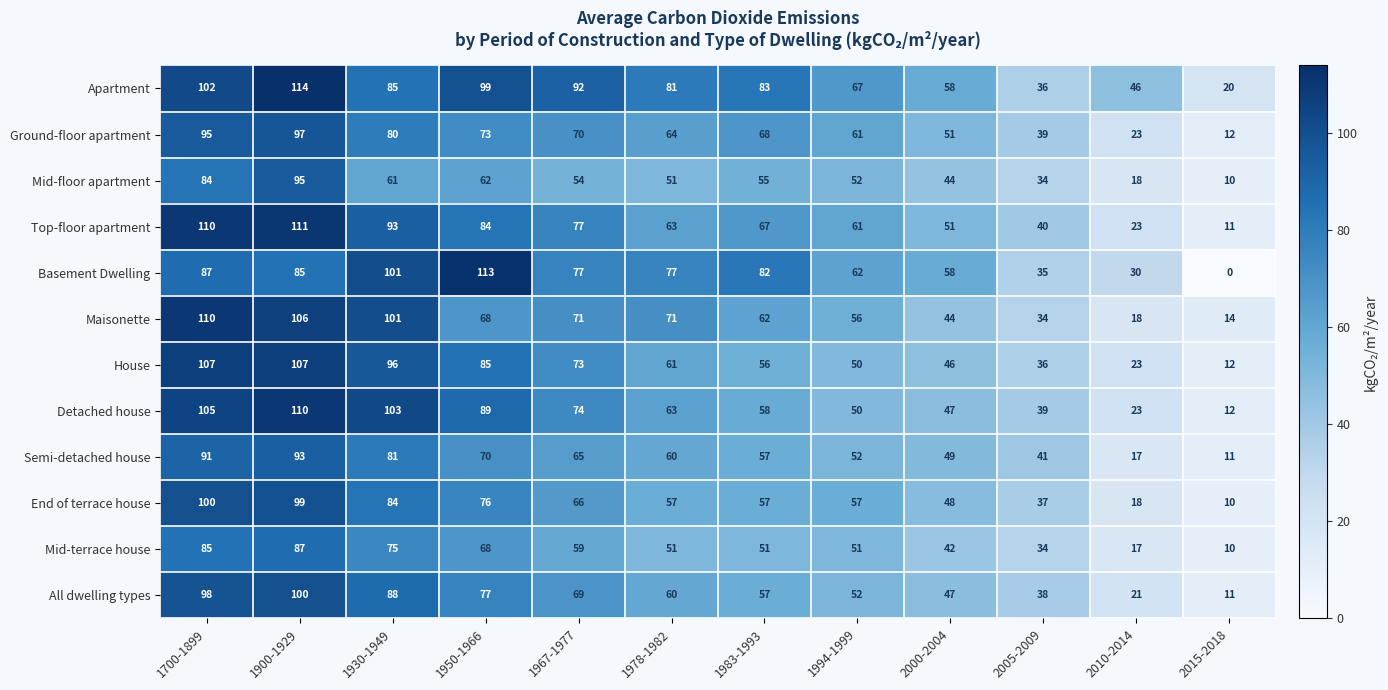

What is the difference between the highest and lowest values at 1967-1977?

38